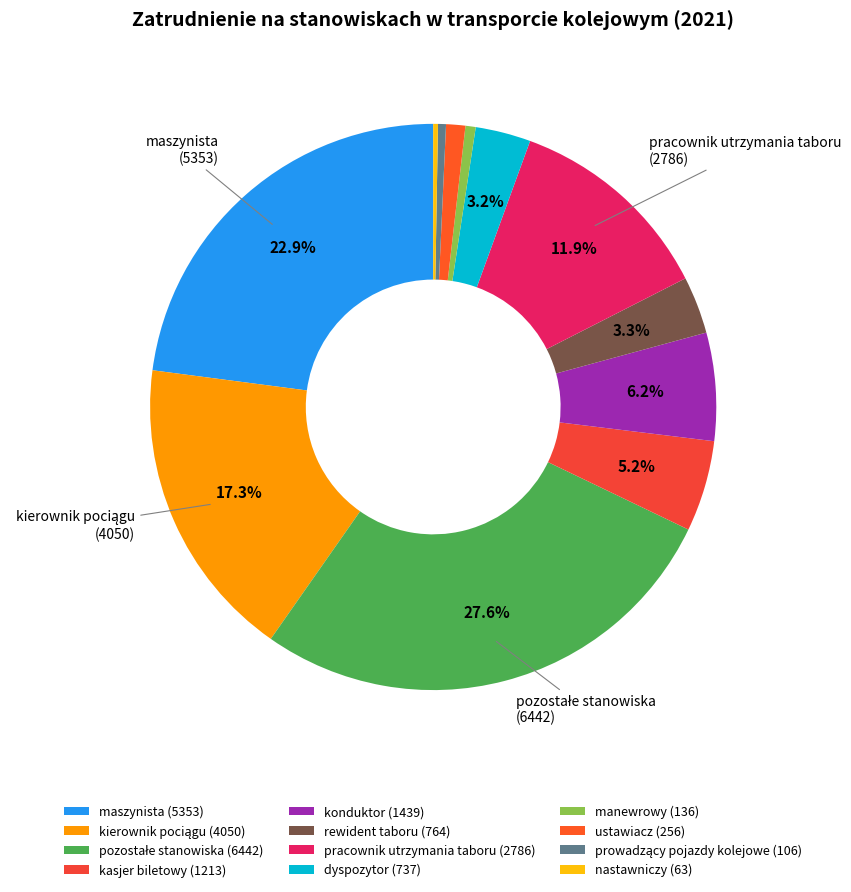

To the nearest percent, what is the difference between the rewident taboru and maszynista slice percentages?

20%